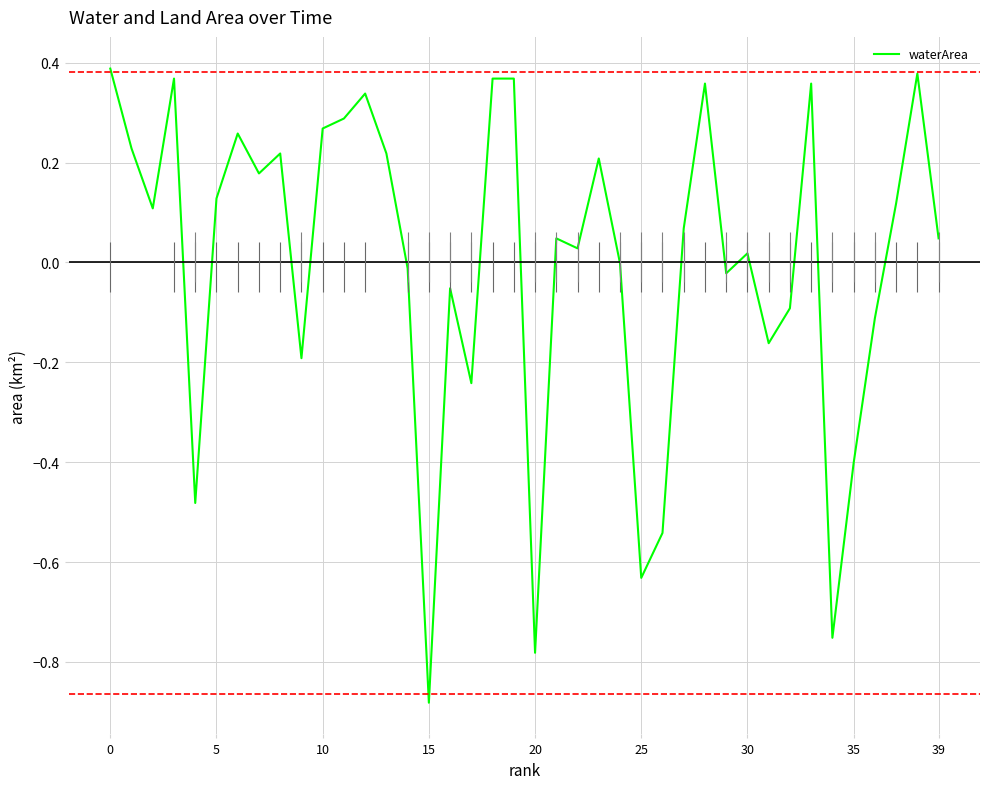

True or false: the data has more than 0 interior local peaks.

True